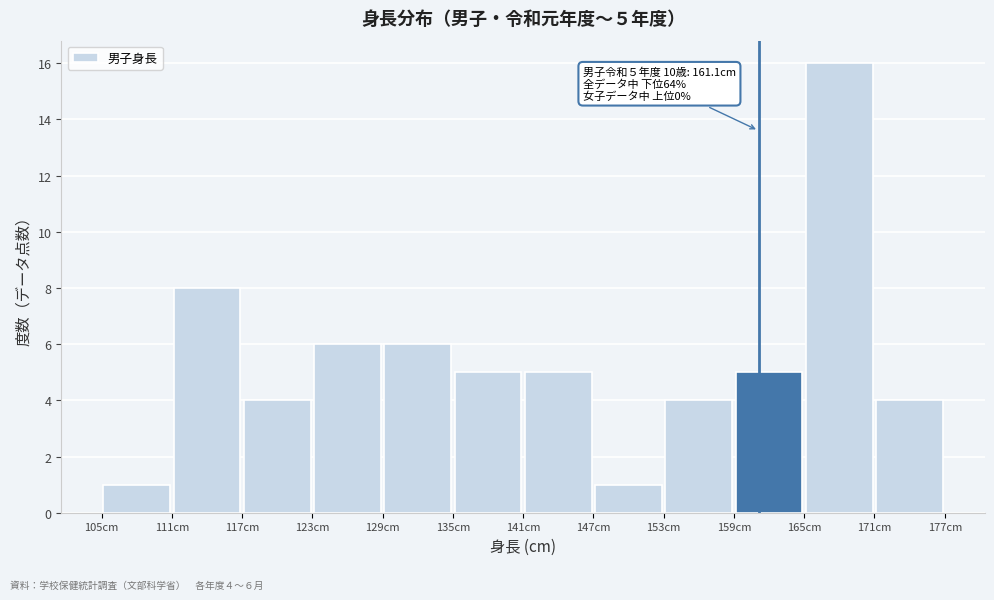

Which range on the x-axis has the tallest bar?

165 to 171